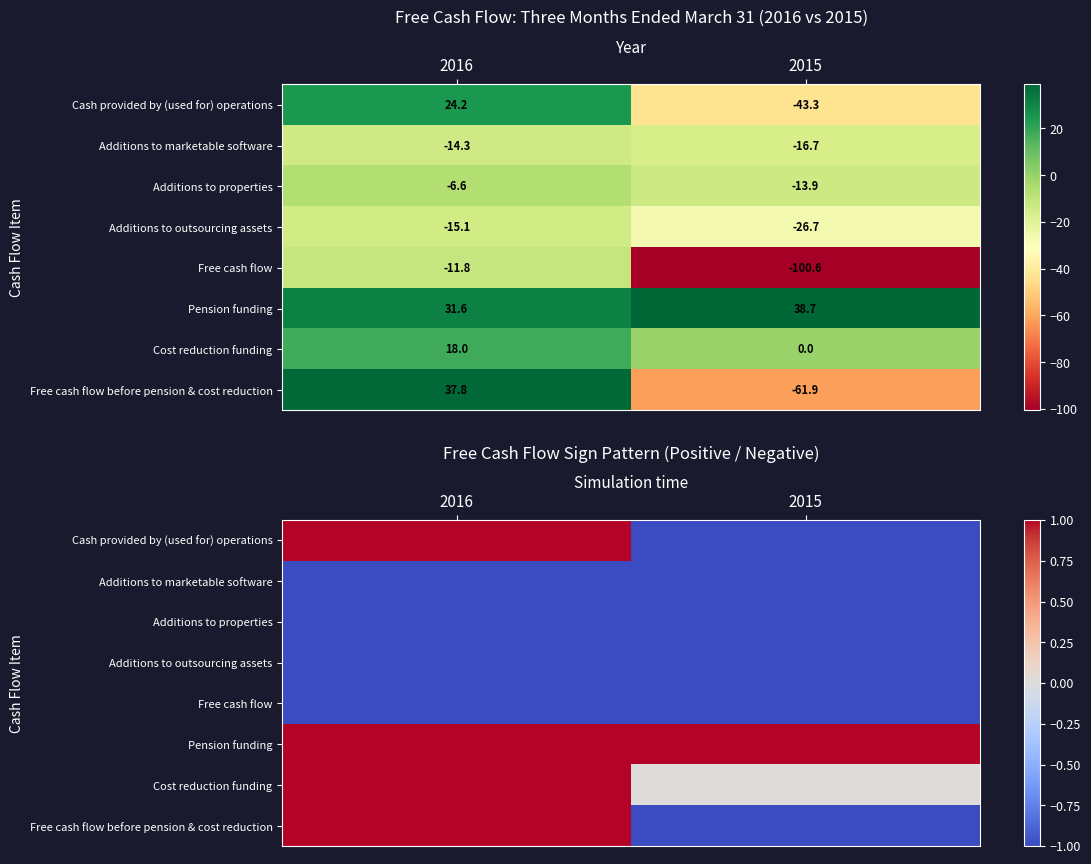

At how many categories does at least one series exceed 0?

2